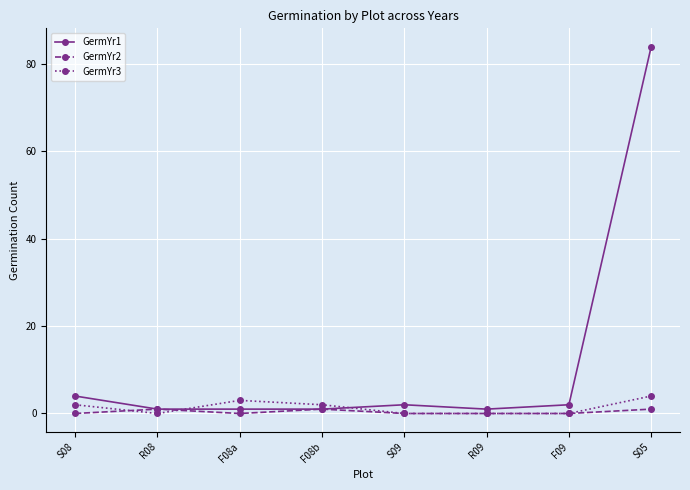

At which category is the sum across all series the highest?

S05